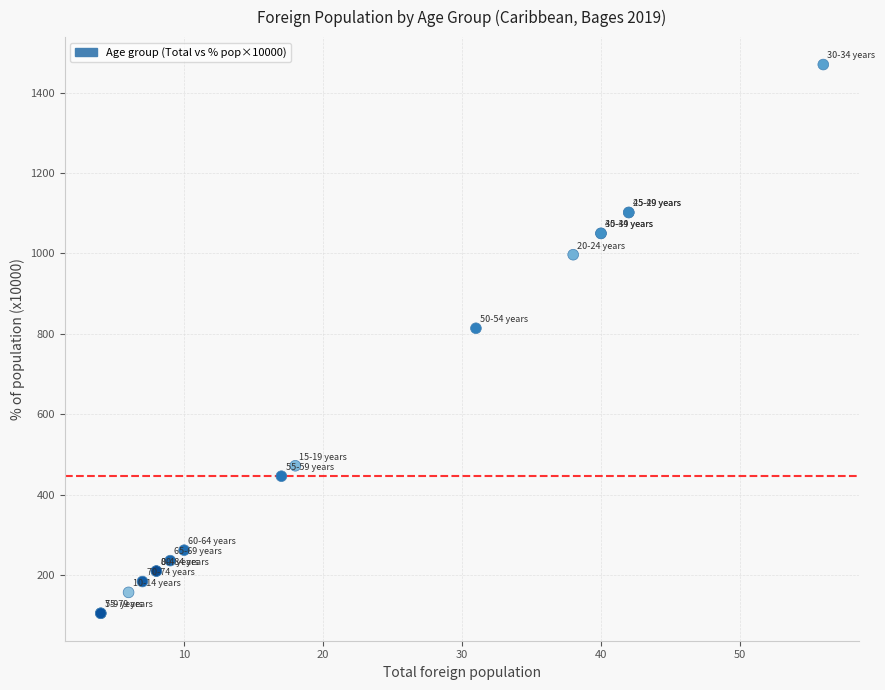

What Y value in the scatter plot is closest to 787?

814